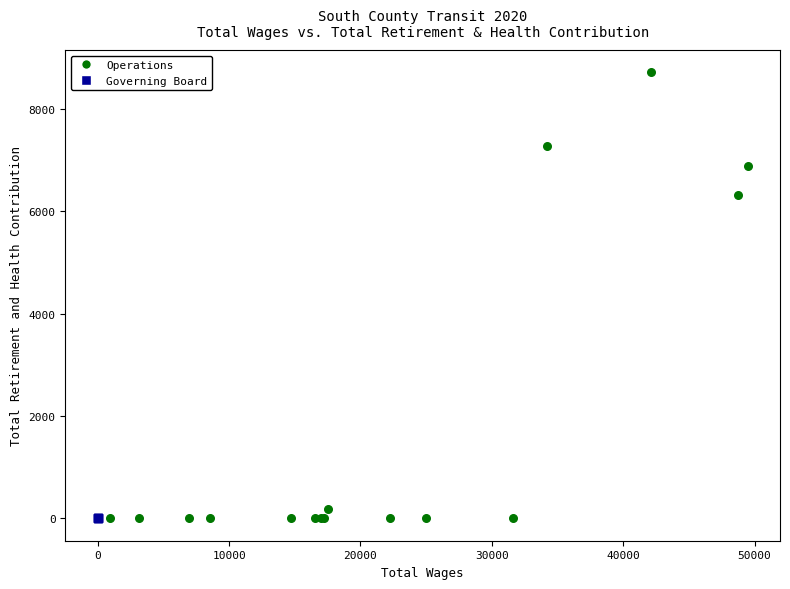

Which series contains the highest Y value?

Operations